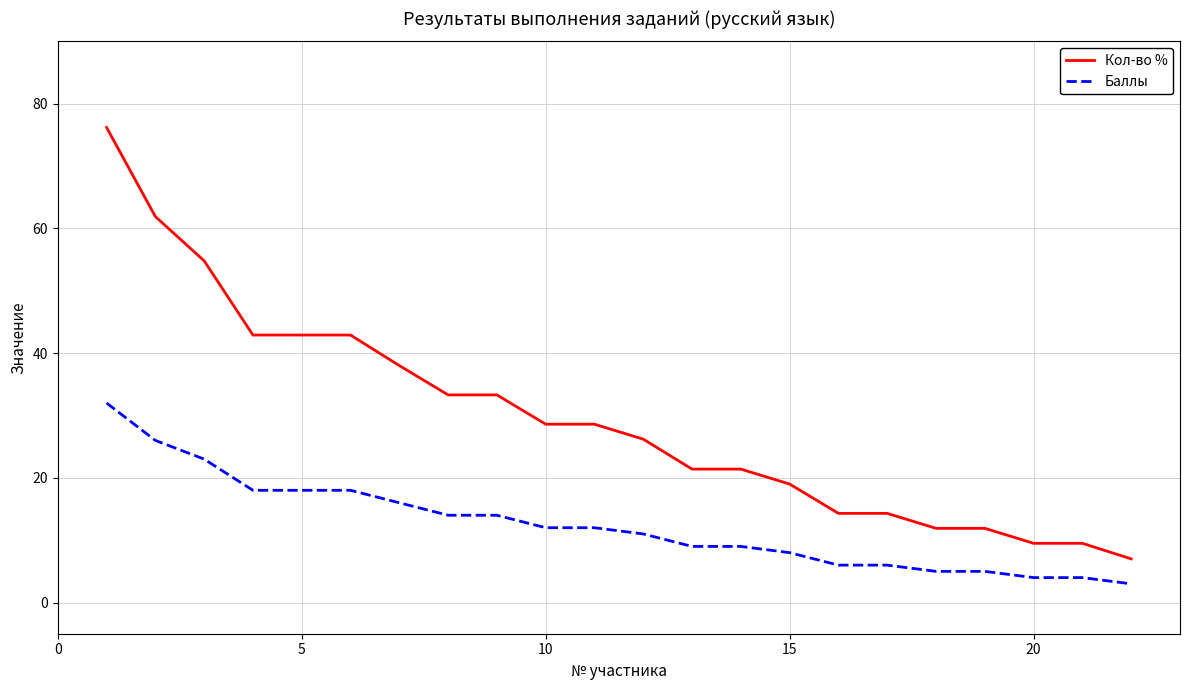

Which series has the widest spread of values?

Кол-во %